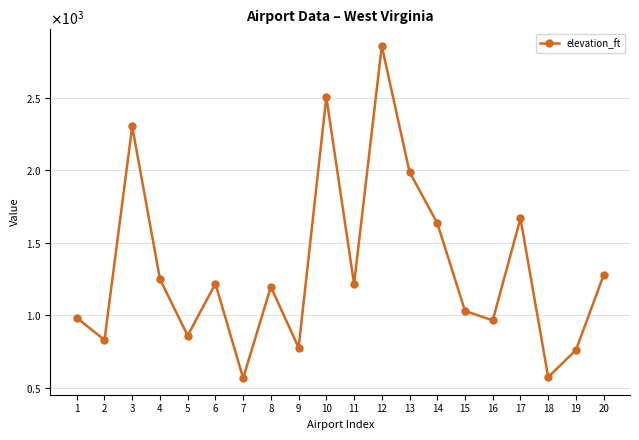

Is this an area chart (filled region under the line)?

No